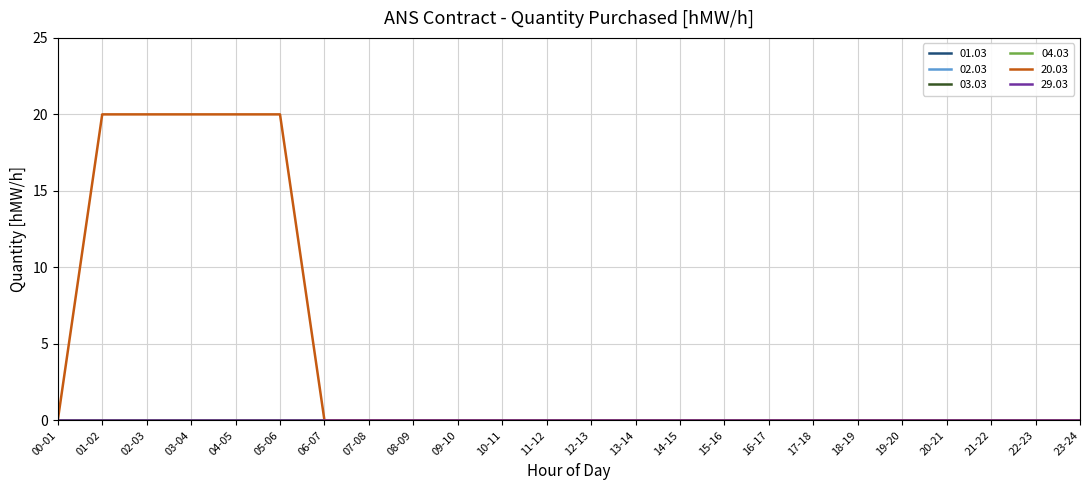

True or false: 20.03 and 02.03 intersect in this chart.

False